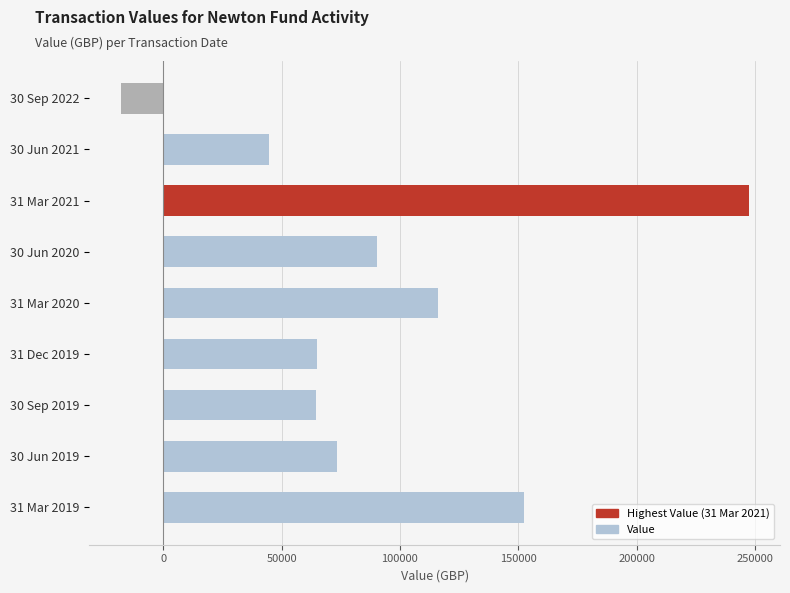

What is the average value?

92847.5